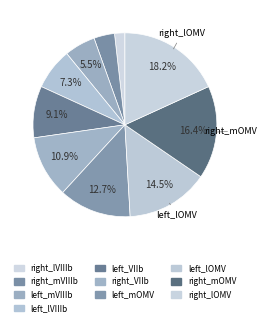

What is the largest slice in the pie chart?

right_lOMV